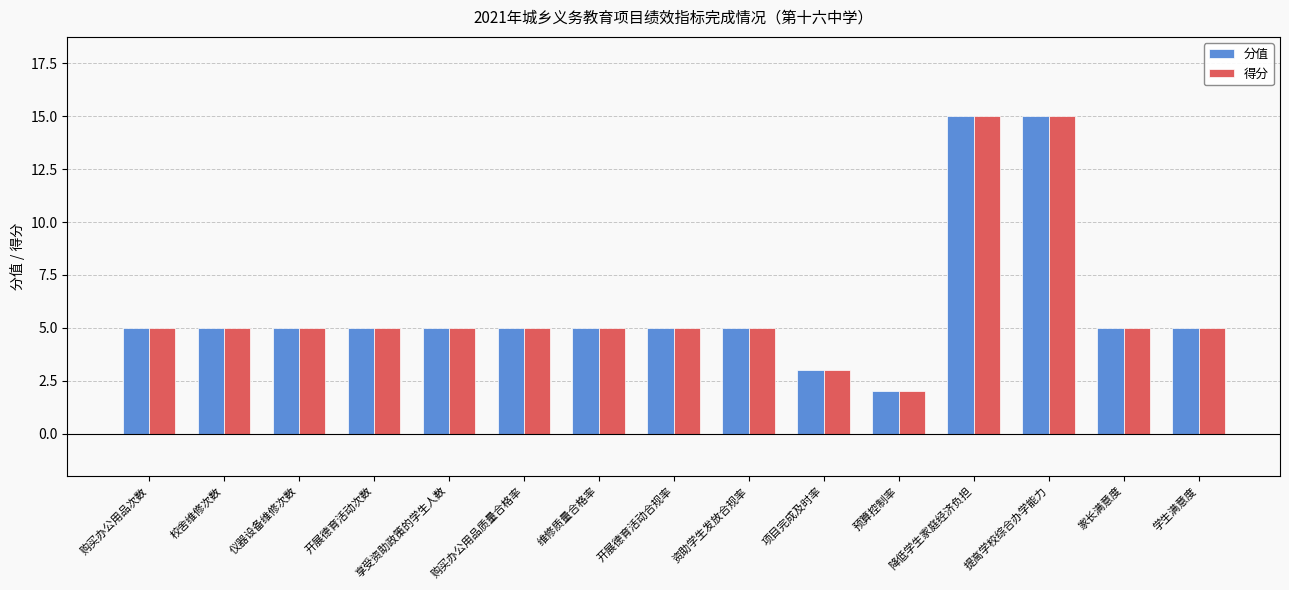

What is the value of the 得分 bar at the 3rd from the left?

5